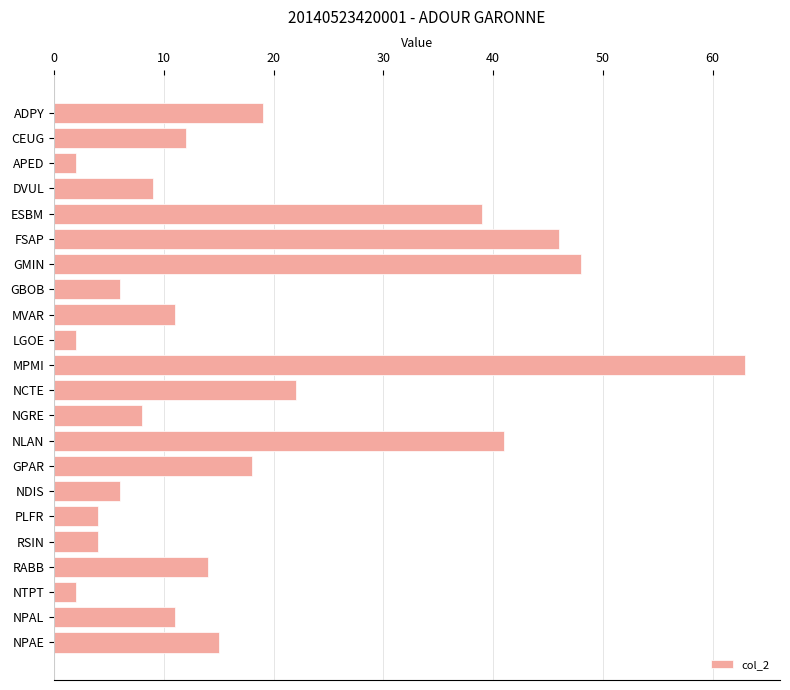

Are the bars grouped side by side (vs. stacked)?

No